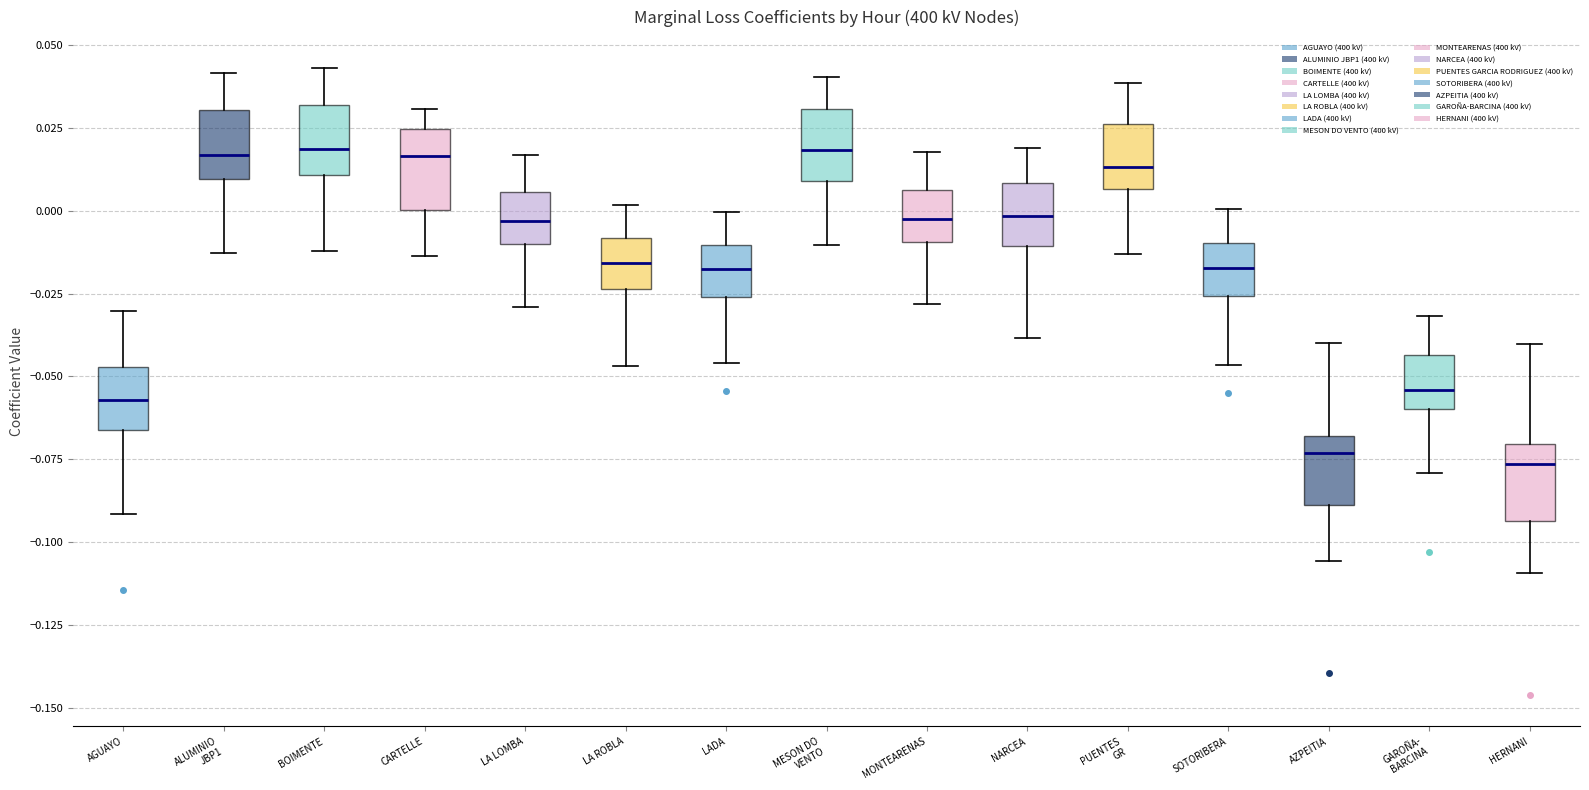

Reading left to right, transcribe this box plot: for each box, give where its median line is, the range the box spans, and where its two whiskers end, as read against the y-axis. The values are not printed on the chart, so give them approximately, as read against the axis.

AGUAYO: median -0.055, box -0.065 to -0.045, whiskers -0.090 to -0.030
ALUMINIO JBP1: median 0.015, box 0.010 to 0.030, whiskers -0.015 to 0.040
BOIMENTE: median 0.020, box 0.010 to 0.030, whiskers -0.010 to 0.045
CARTELLE: median 0.015, box 0.000 to 0.025, whiskers -0.015 to 0.030
LA LOMBA: median -0.005, box -0.010 to 0.005, whiskers -0.030 to 0.015
LA ROBLA: median -0.015, box -0.025 to -0.010, whiskers -0.045 to 0.000
LADA: median -0.015, box -0.025 to -0.010, whiskers -0.045 to 0.000
MESON DO VENTO: median 0.020, box 0.010 to 0.030, whiskers -0.010 to 0.040
MONTEARENAS: median 0.000, box -0.010 to 0.005, whiskers -0.030 to 0.020
NARCEA: median 0.000, box -0.010 to 0.010, whiskers -0.040 to 0.020
PUENTES GR: median 0.015, box 0.005 to 0.025, whiskers -0.015 to 0.040
SOTORIBERA: median -0.015, box -0.025 to -0.010, whiskers -0.045 to 0.000
AZPEITIA: median -0.075, box -0.090 to -0.070, whiskers -0.105 to -0.040
GAROÑA- BARCINA: median -0.055, box -0.060 to -0.045, whiskers -0.080 to -0.030
HERNANI: median -0.075, box -0.095 to -0.070, whiskers -0.110 to -0.040